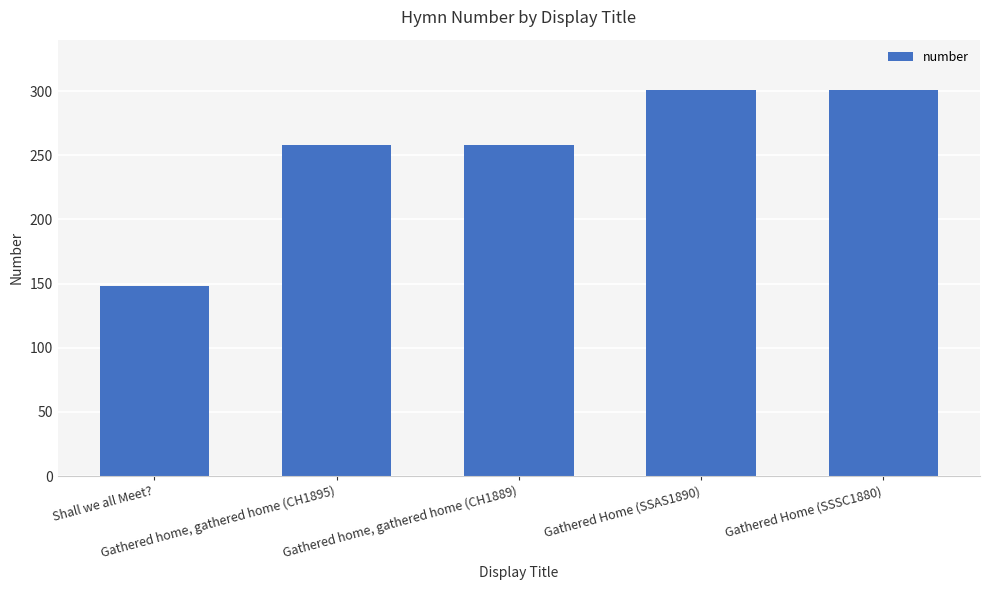

Count the values in the range 258 to 301.

4